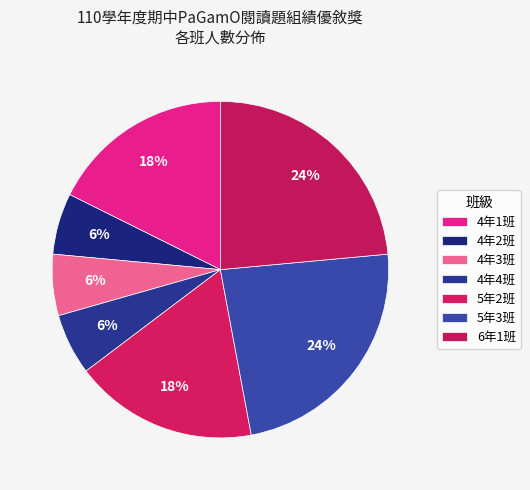

Which category has the biggest portion of the pie?

5年3班